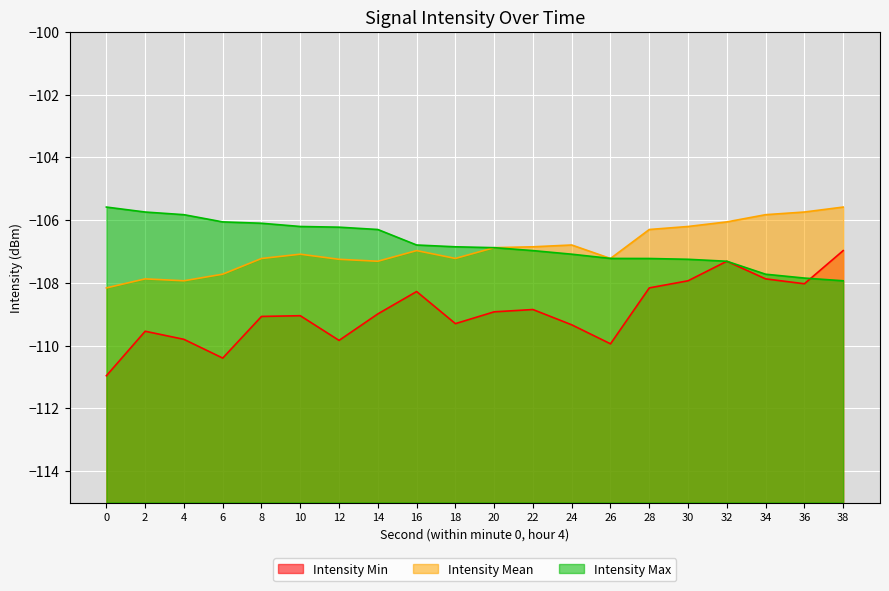

The value of Intensity Mean at 2 is -174.7. True or false?

False